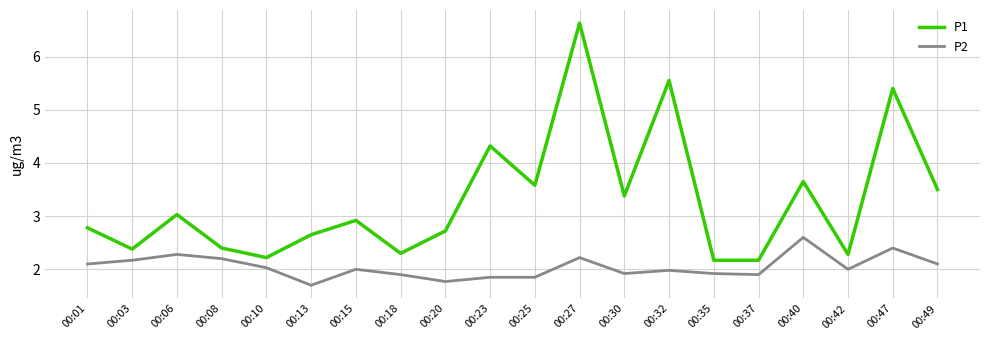

At 00:27, list the series in order from smallest to largest.

P2, P1